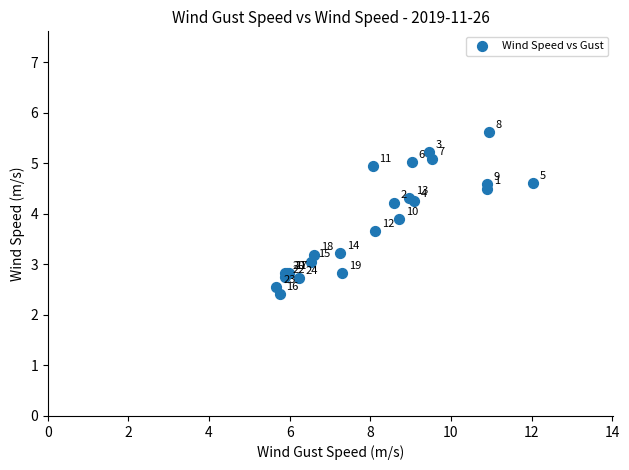

What Y value in the scatter plot is closest to 4?

3.9